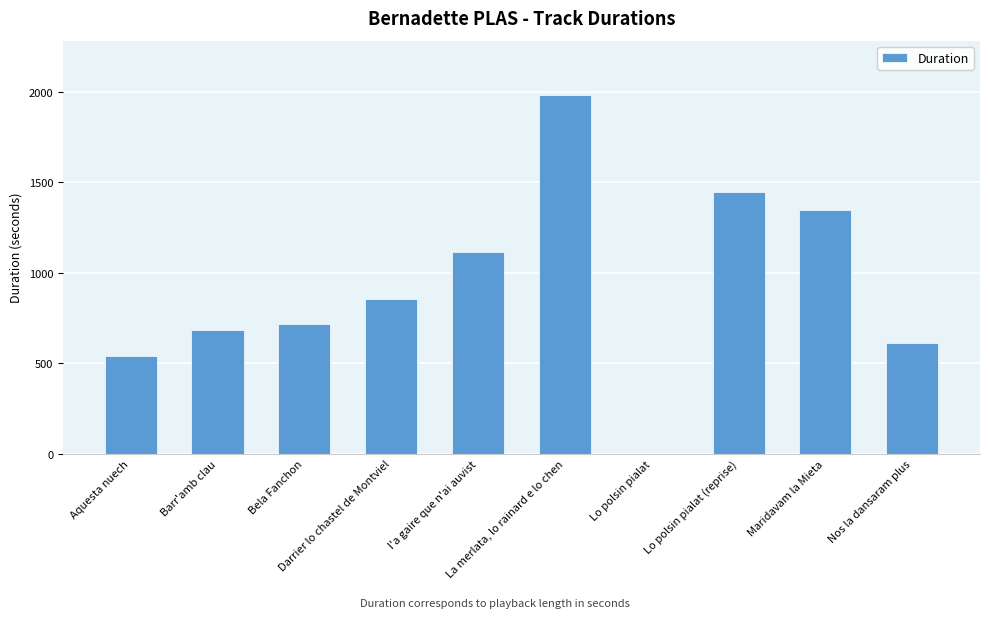

What is the sum of all values?

9292